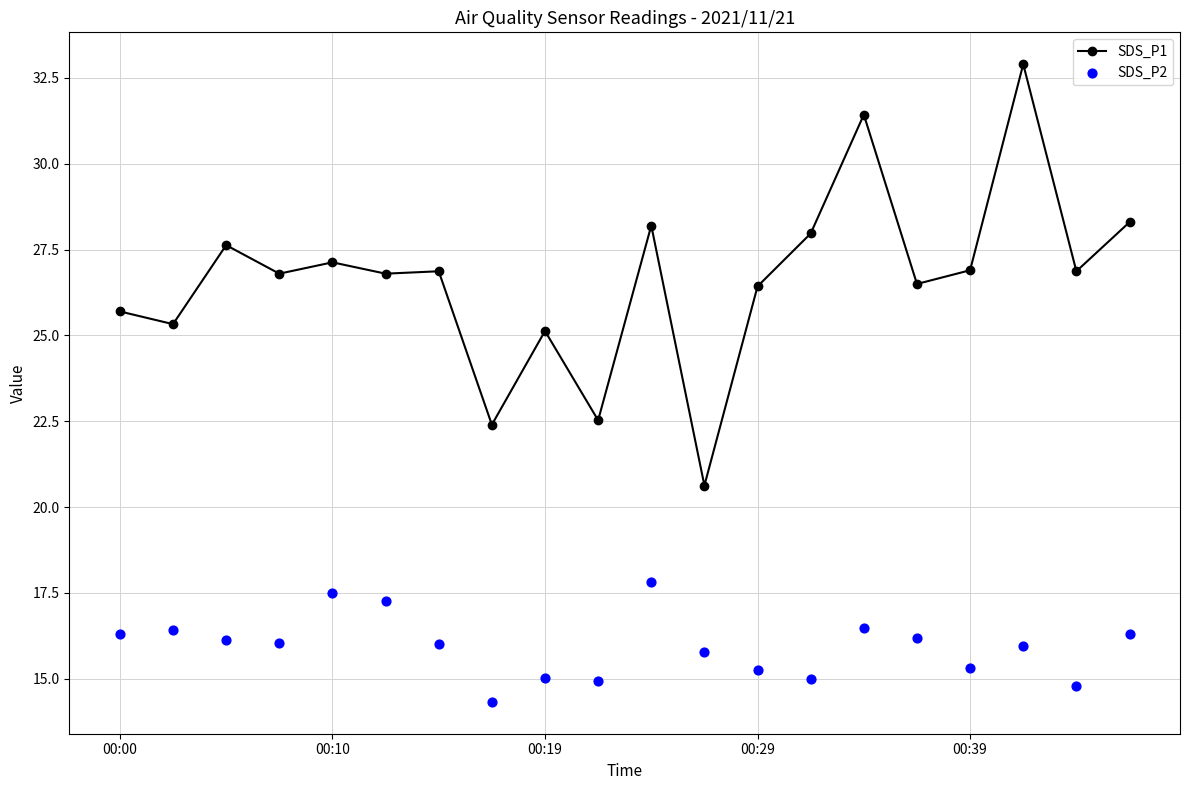

Which series has the largest total across all categories?

SDS_P1